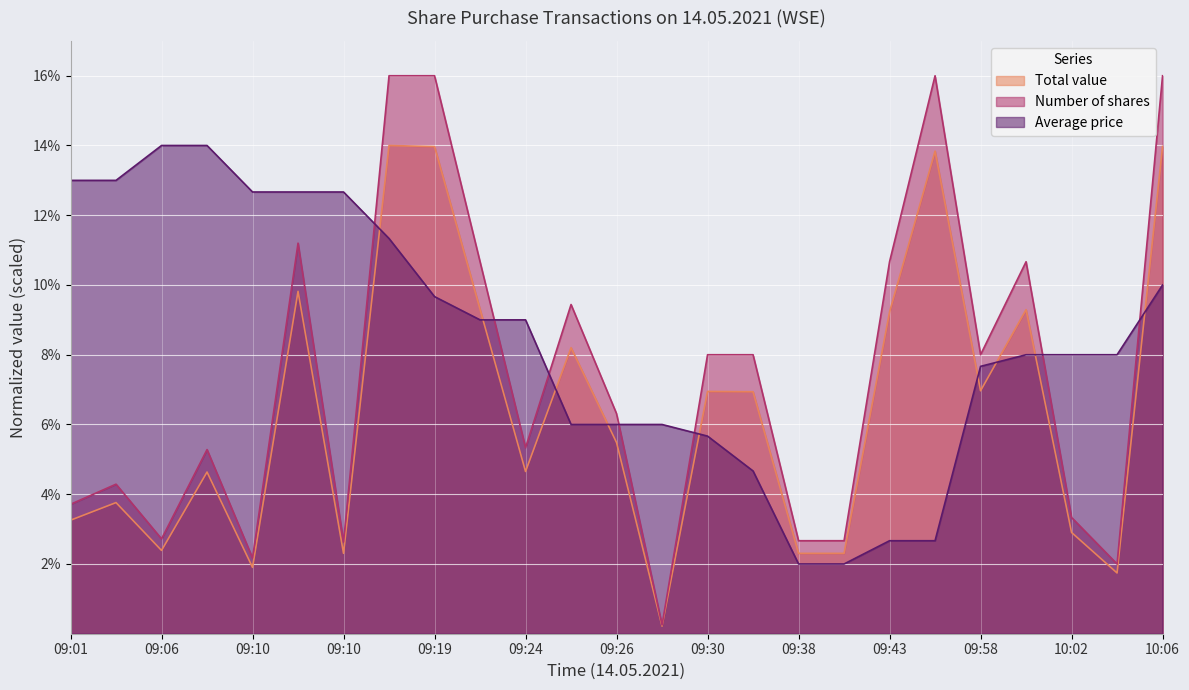

Which series has the largest range (max minus min)?

Number of shares